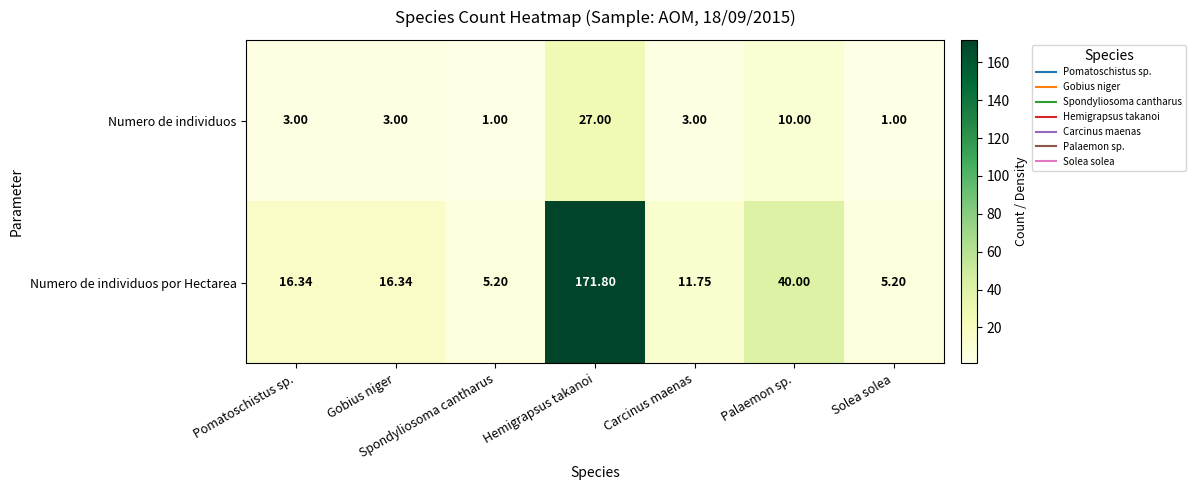

List the series in order of their overall mean, lowest first.

Numero de individuos, Numero de individuos por Hectarea